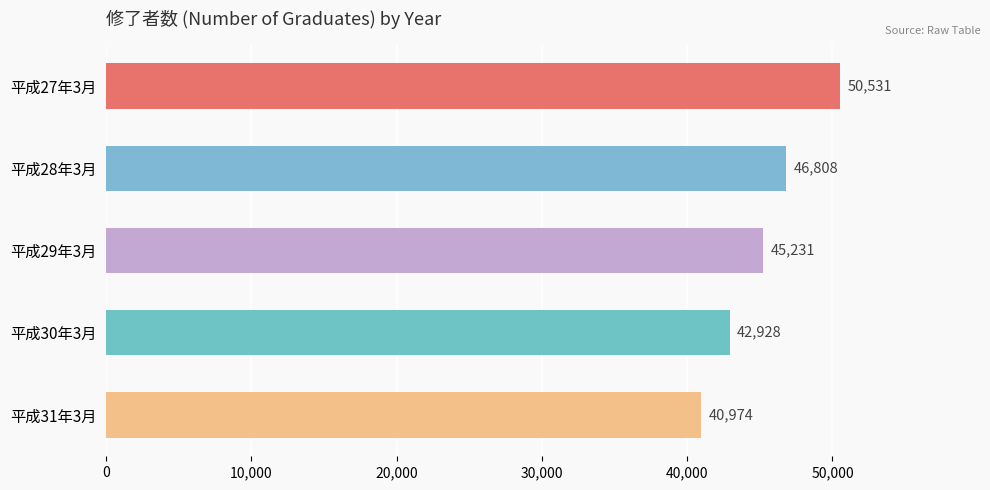

What is the change in value from 平成29年3月 to 平成31年3月?

-4257